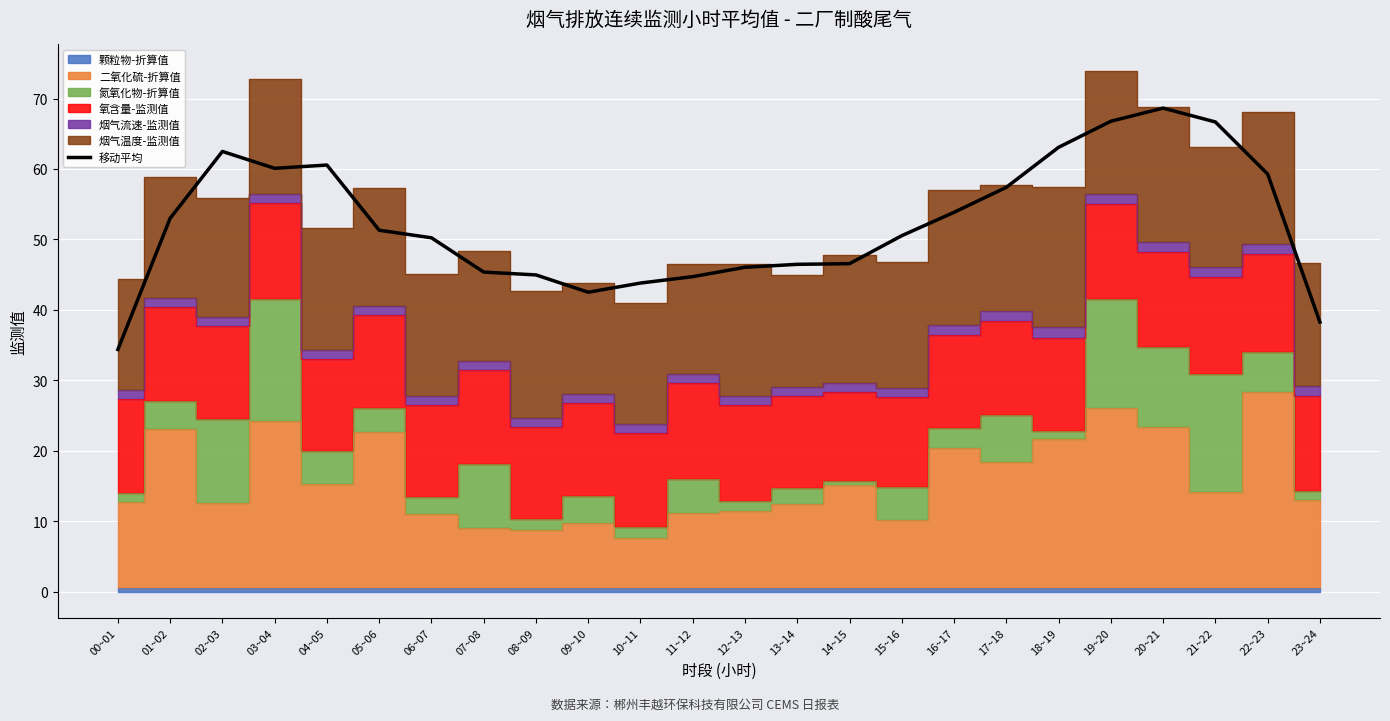

Reading left to right, transcribe all the data shown in this chart.

34.4	53.0	62.5	60.1	60.6	51.3	50.2	45.4	45.0	42.5	43.8	44.7	46.0	46.5	46.6	50.5	53.9	57.4	63.1	66.8	68.6	66.7	59.3	38.3